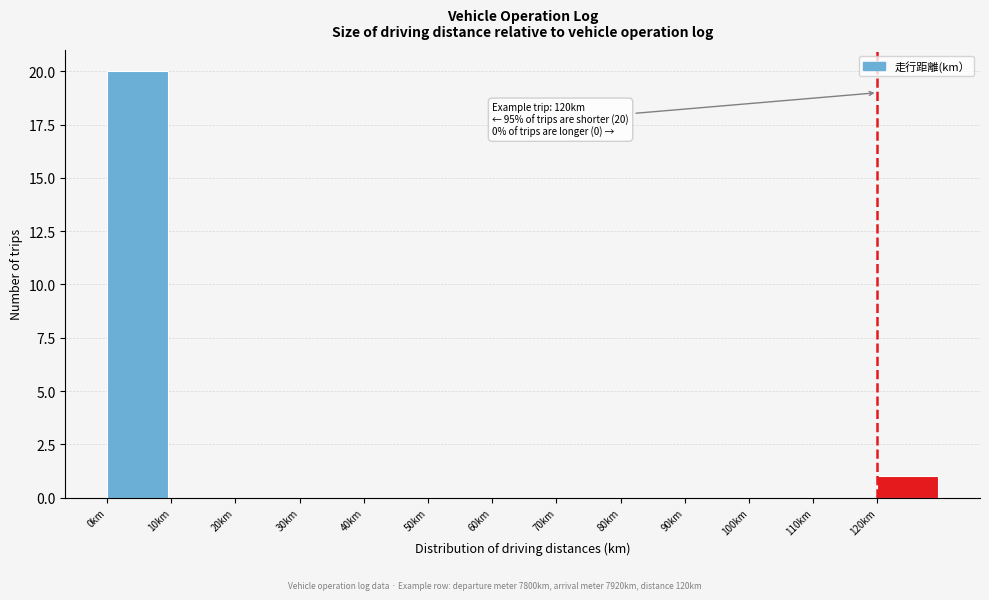

Over which range of the x-axis is the bar tallest?

0 to 10